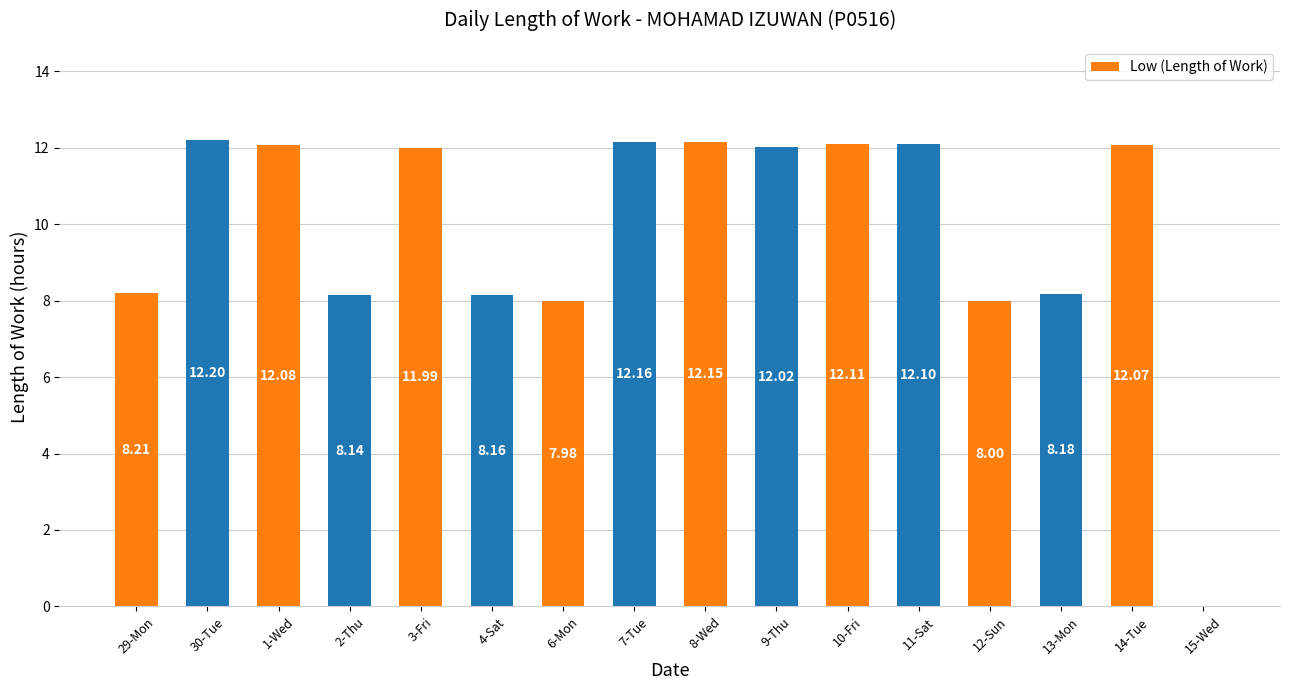

Which has a higher value, 6-Mon or 8-Wed?

8-Wed